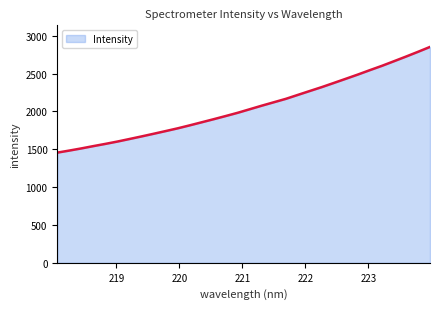

How many lines are shown in the chart?

1